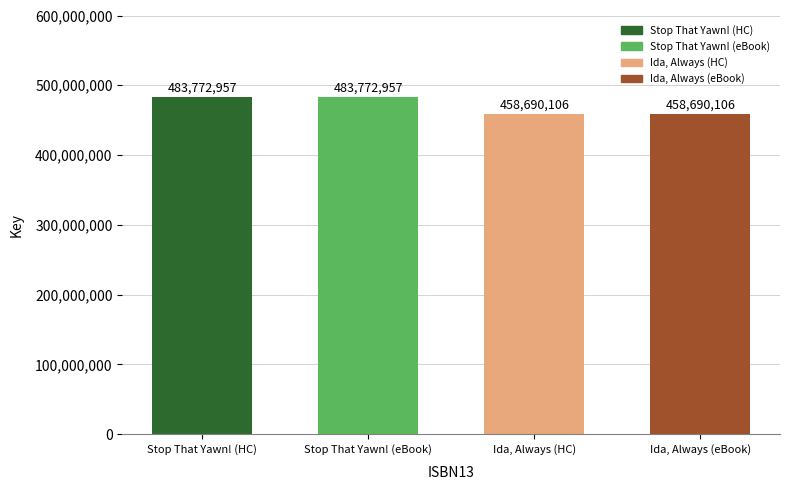

The chart shows a value of 483772957 at Stop That Yawn! (HC). True or false?

True